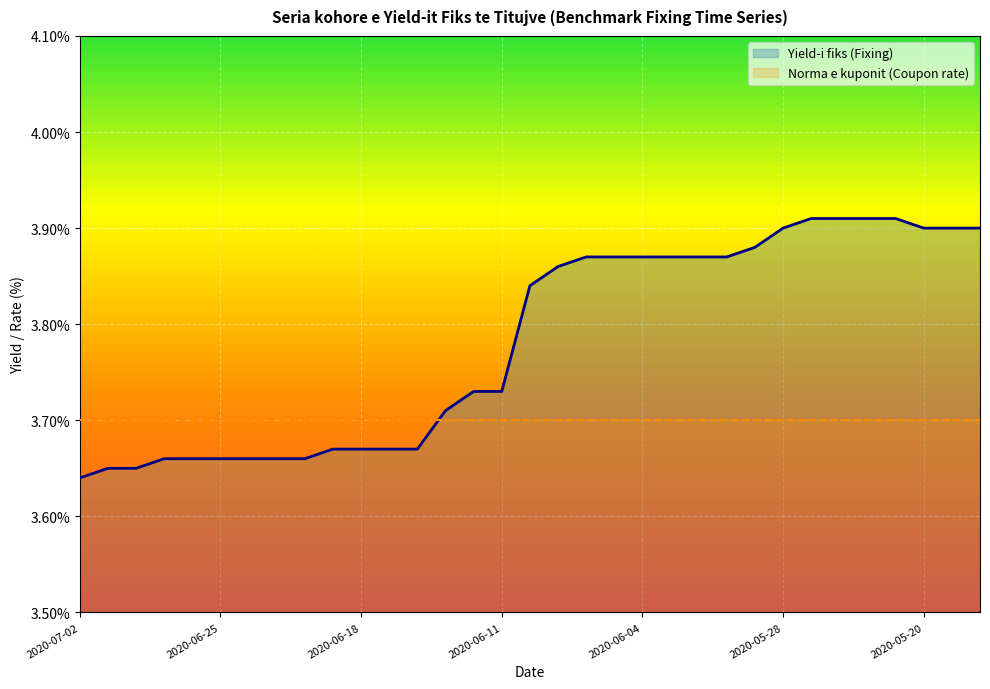

Which series has the largest total across all categories?

Yield-i fiks (Fixing)